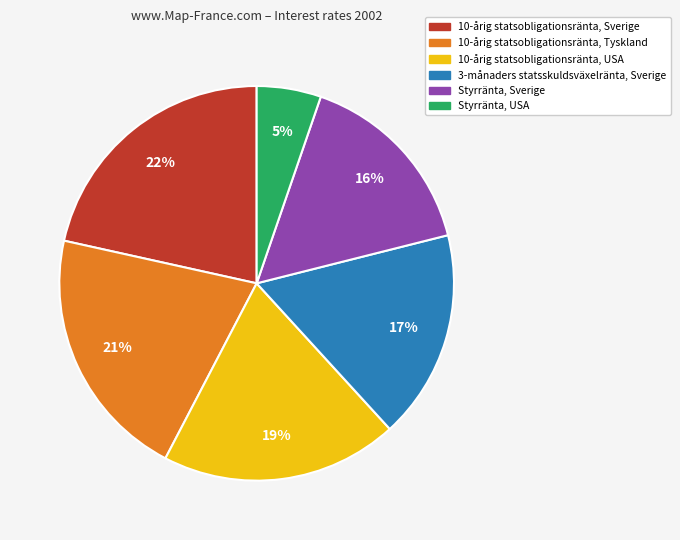

To the nearest percent, what portion does 10-årig statsobligationsränta, Tyskland represent?

21%